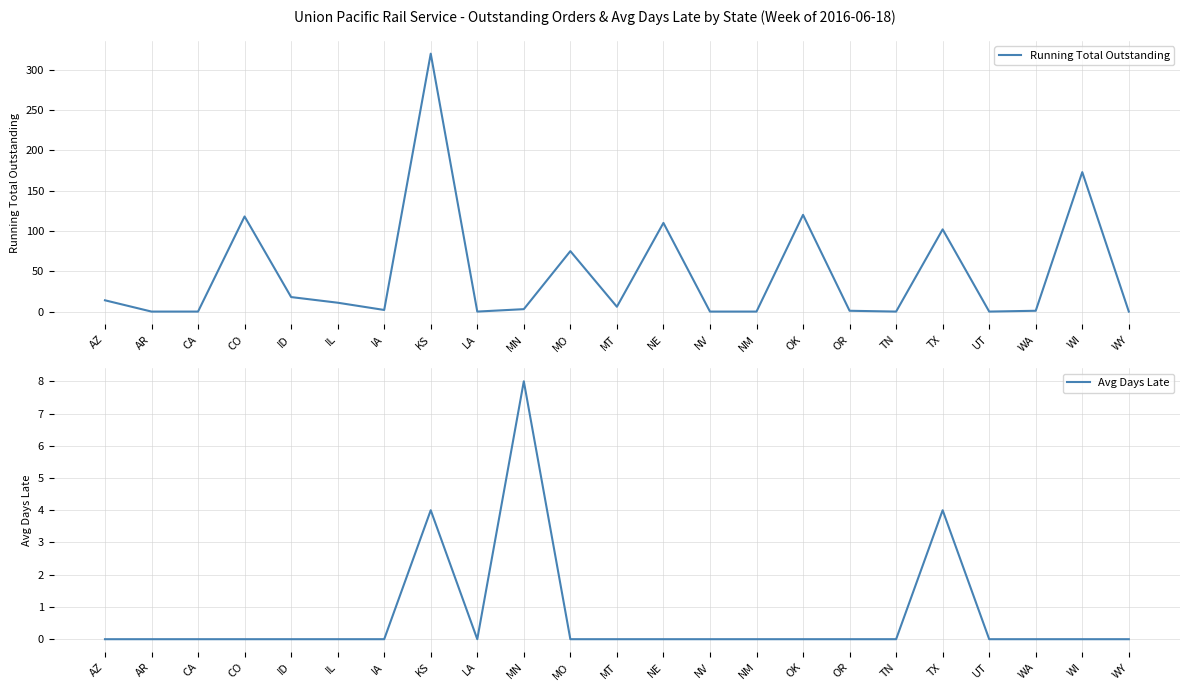

Reading left to right, what are all the values shown in this chart?

Running Total Outstanding: 14	0	0	118	18	11	2	320	0	3	75	6	110	0	0	120	1	0	102	0	1	173	0
Avg Days Late: 0	0	0	0	0	0	0	4	0	8	0	0	0	0	0	0	0	0	4	0	0	0	0